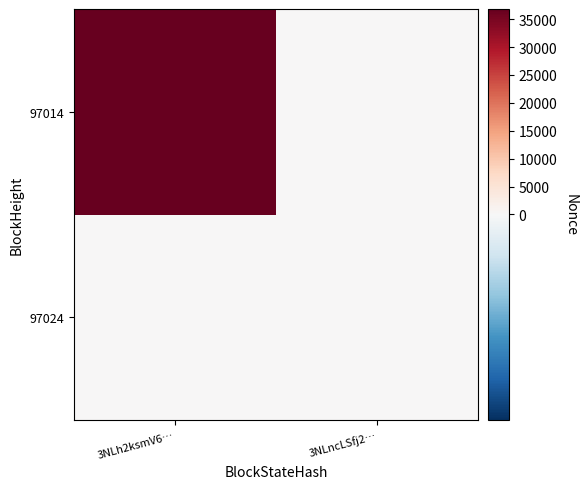

Rank the series by their maximum value, from highest to lowest.

97014, 97024